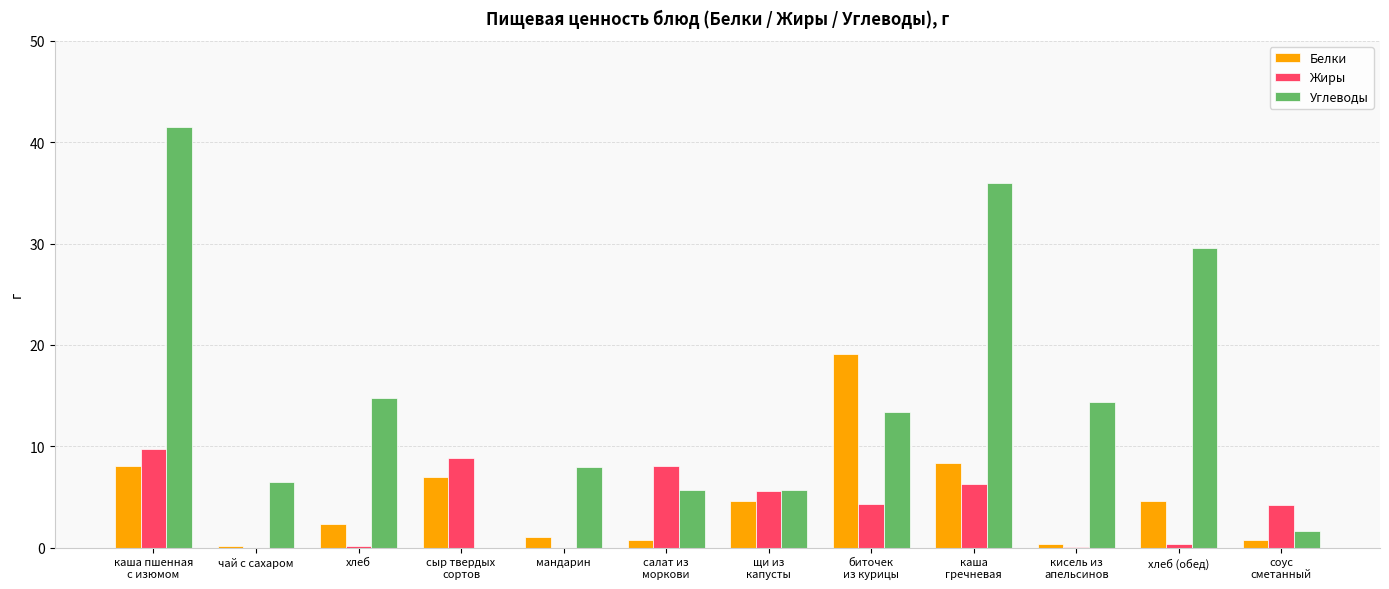

What is the maximum value shown in the chart?

41.5